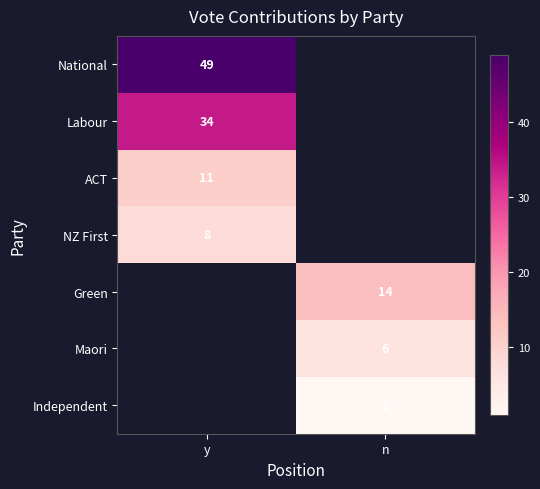

Is it true that ACT equals 11 at y?

True